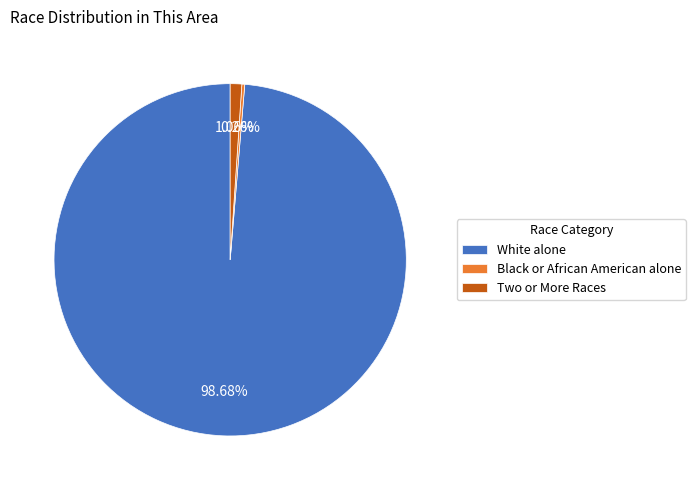

Which slice represents more than half of the pie?

White alone